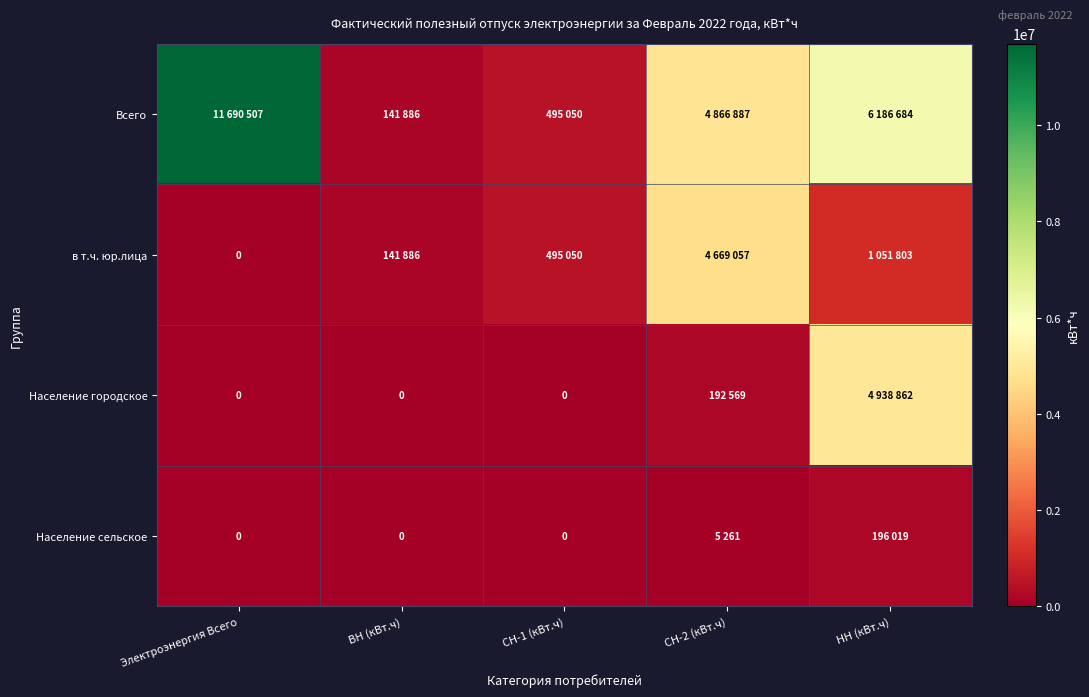

List the series in order of their peak value, highest first.

Всего, Население городское, в т.ч. юр.лица, Население сельское